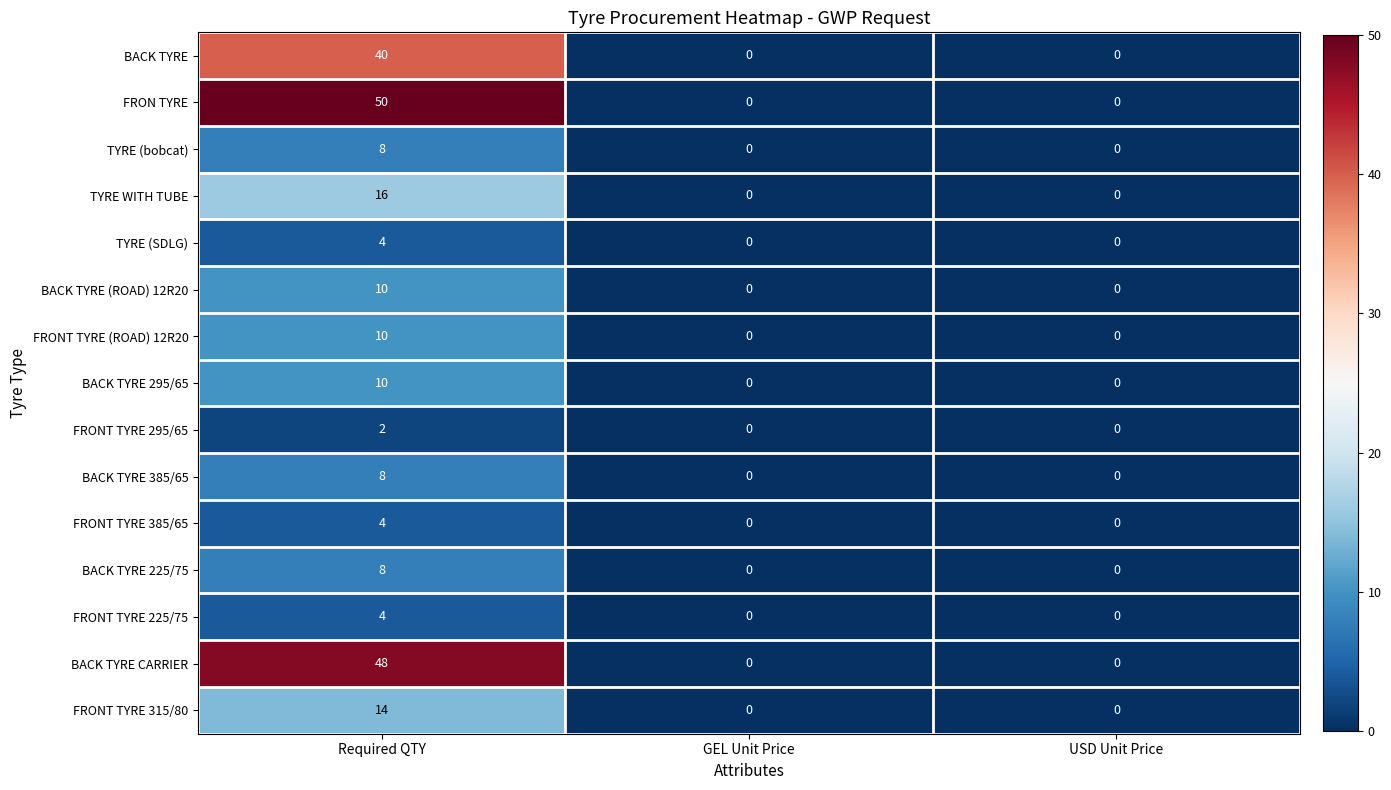

At which category is the sum across all series the highest?

Required QTY